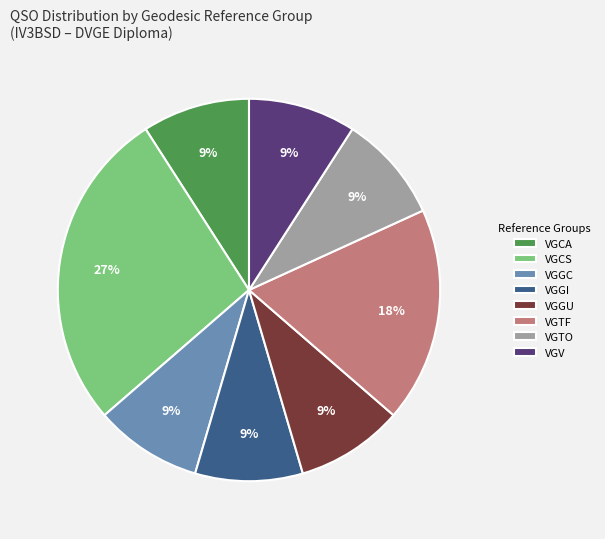

How many segments does this pie chart have?

8